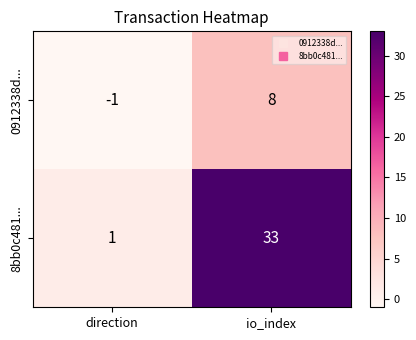

Rank the series at direction from lowest to highest value.

0912338d..., 8bb0c481...